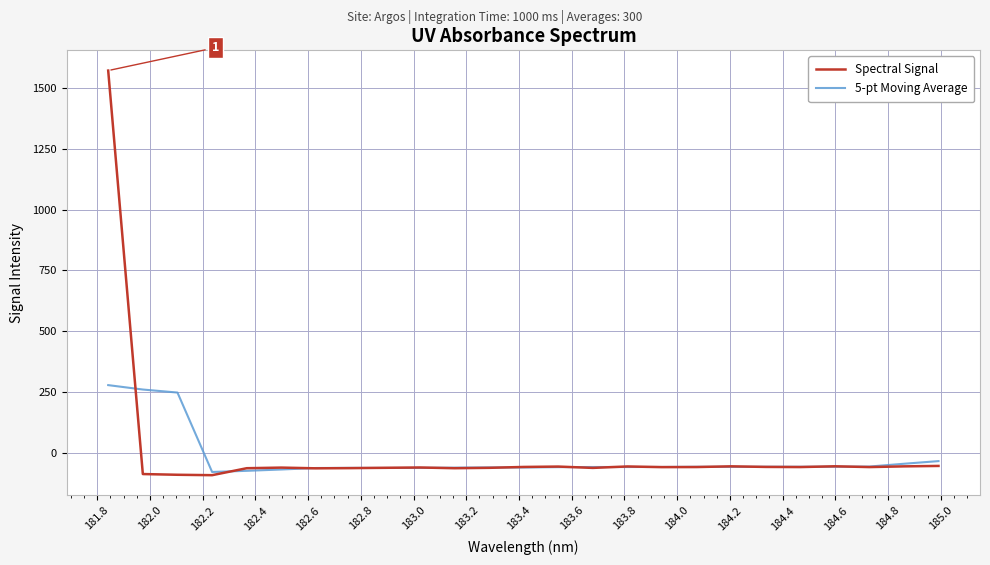

Which series has the largest total across all categories?

Spectral Signal